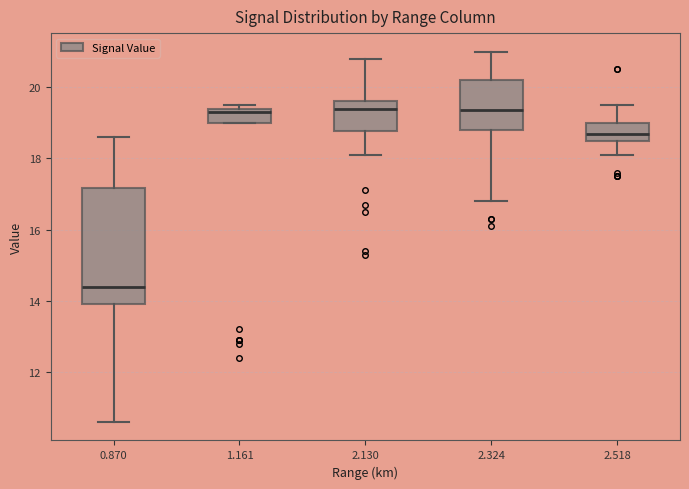

Where does the median line of the box at x = 2.518 sit on the y-axis? The values are not printed on the chart, so give them approximately, as read against the axis.

18.8